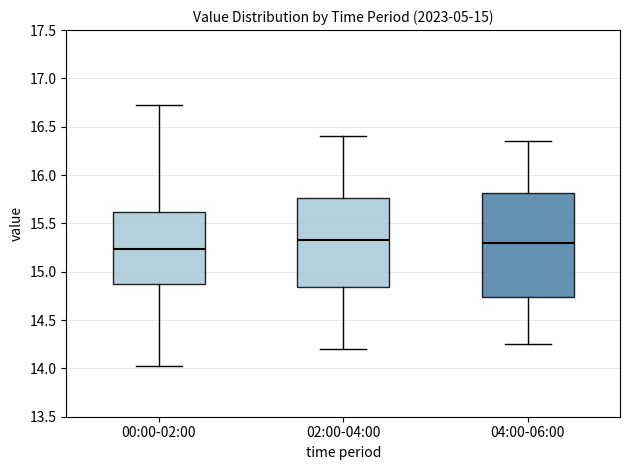

Reading left to right, transcribe this box plot: for each box, give where its median line is, the range the box spans, and where its two whiskers end, as read against the y-axis. The values are not printed on the chart, so give them approximately, as read against the axis.

00:00-02:00: median 15.25, box 14.90 to 15.60, whiskers 14.00 to 16.75
02:00-04:00: median 15.35, box 14.85 to 15.75, whiskers 14.20 to 16.40
04:00-06:00: median 15.30, box 14.75 to 15.80, whiskers 14.25 to 16.35